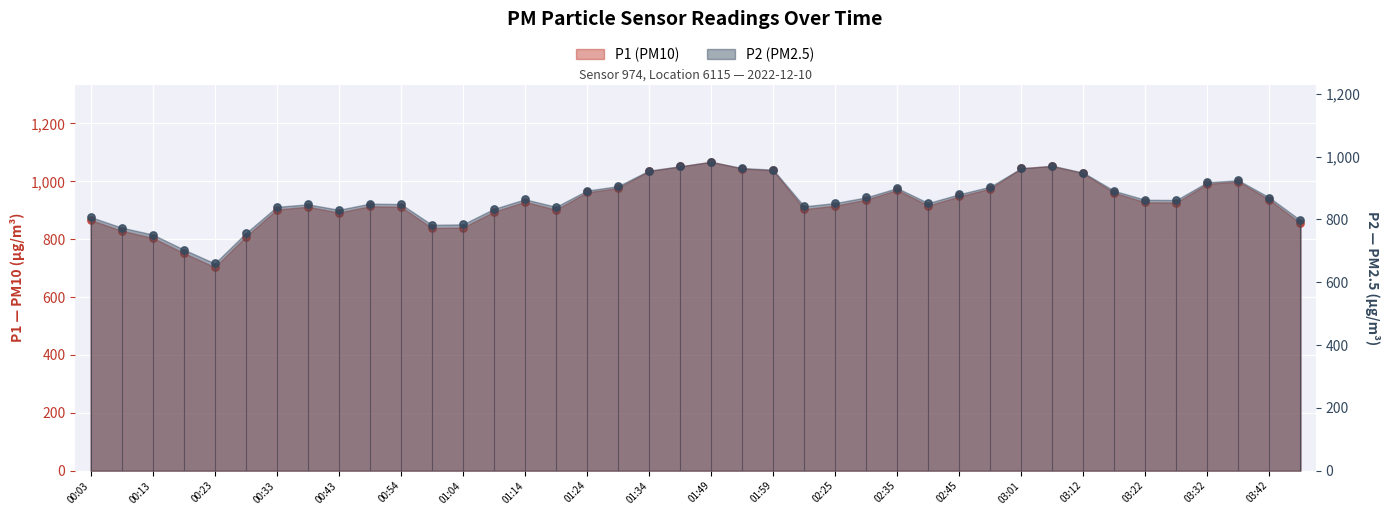

What is the total value across all series at 00:33?

1742.2